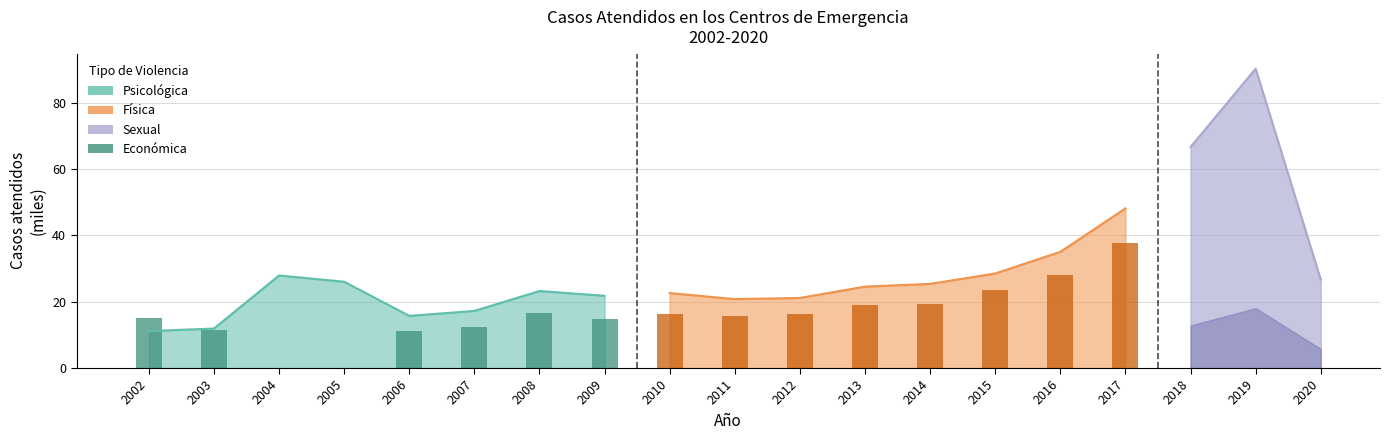

List the labels in order of Física (barras seg1) value, smallest first.

2004, 2005, 2006, 2003, 2007, 2009, 2002, 2008